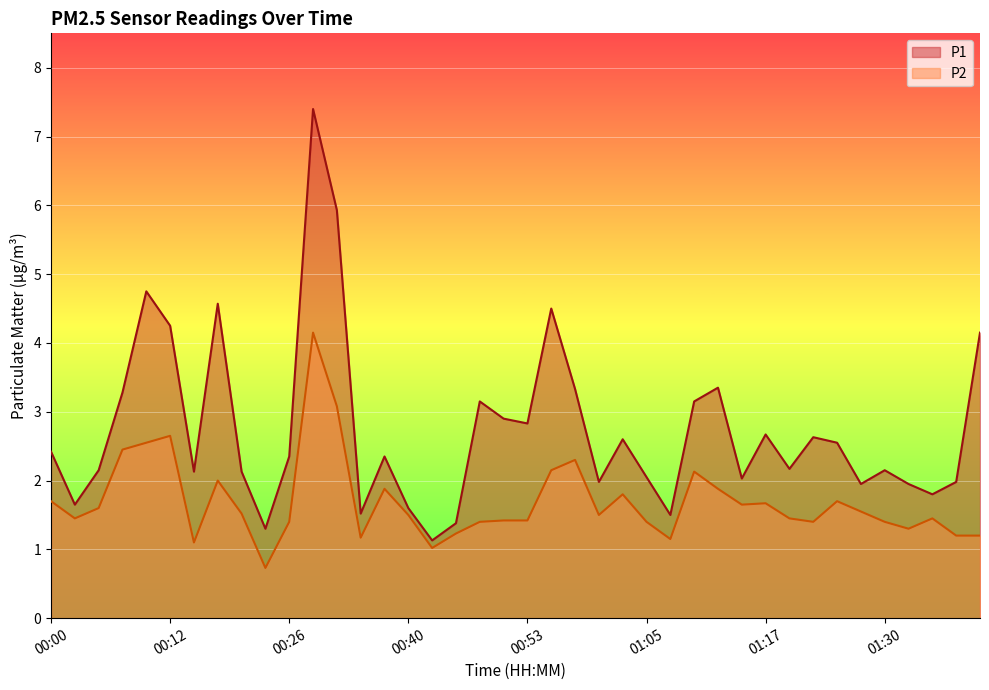

What is the difference between the maximum and minimum values in the P2 series?

3.4